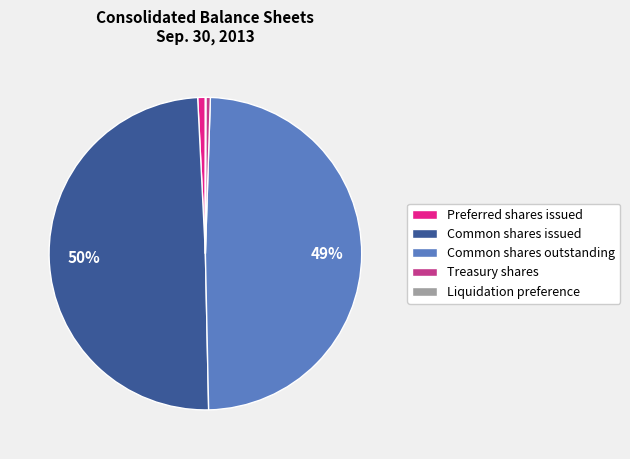

True or false: Common shares issued accounts for 50% of the total.

True